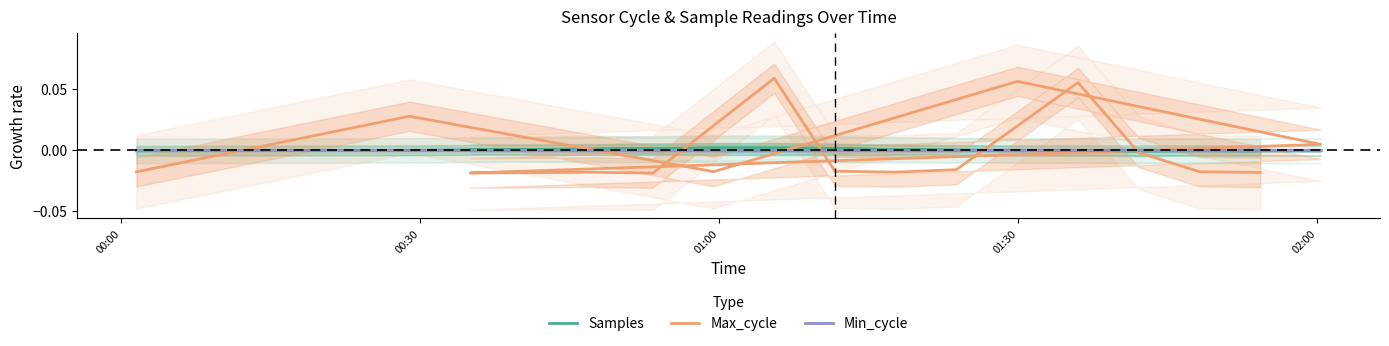

Is the value of Min_cycle at 8 greater than the value of Max_cycle at 16?

Yes